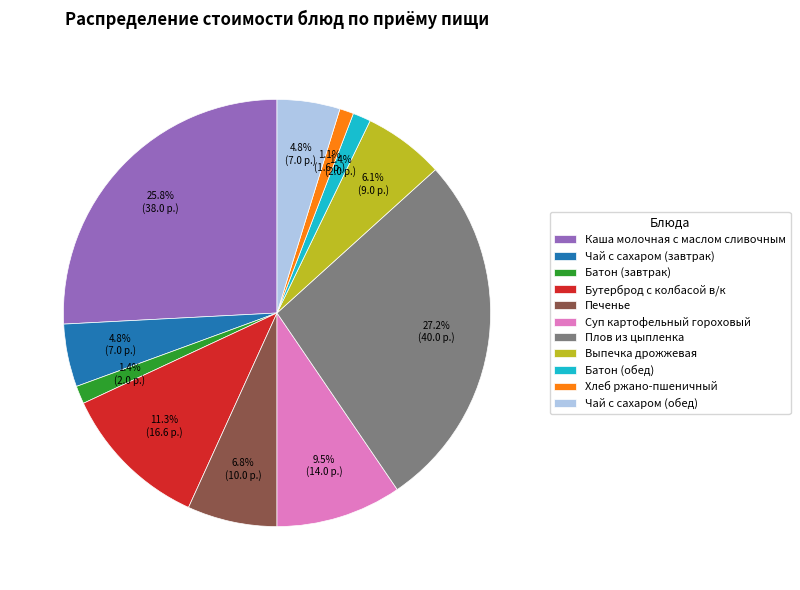

How many segments does this pie chart have?

11